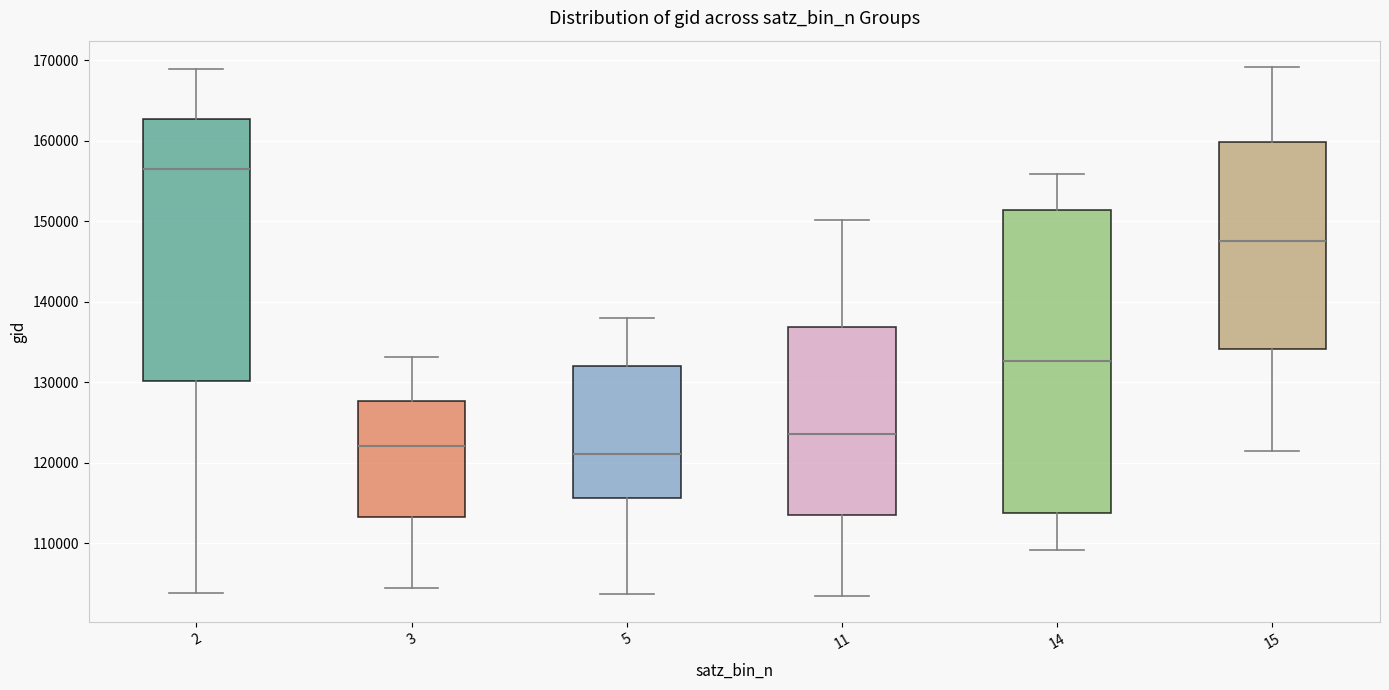

Where is the lower edge of the box at x = 3 on the y-axis? The values are not printed on the chart, so give them approximately, as read against the axis.

113000